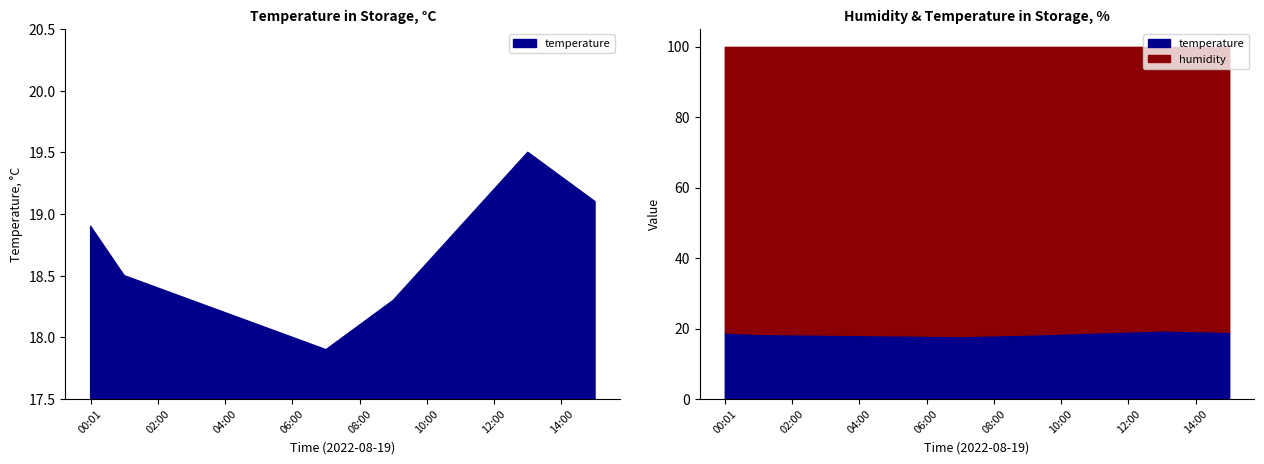

What is the approximate value of temperature at 12:00?

19.2